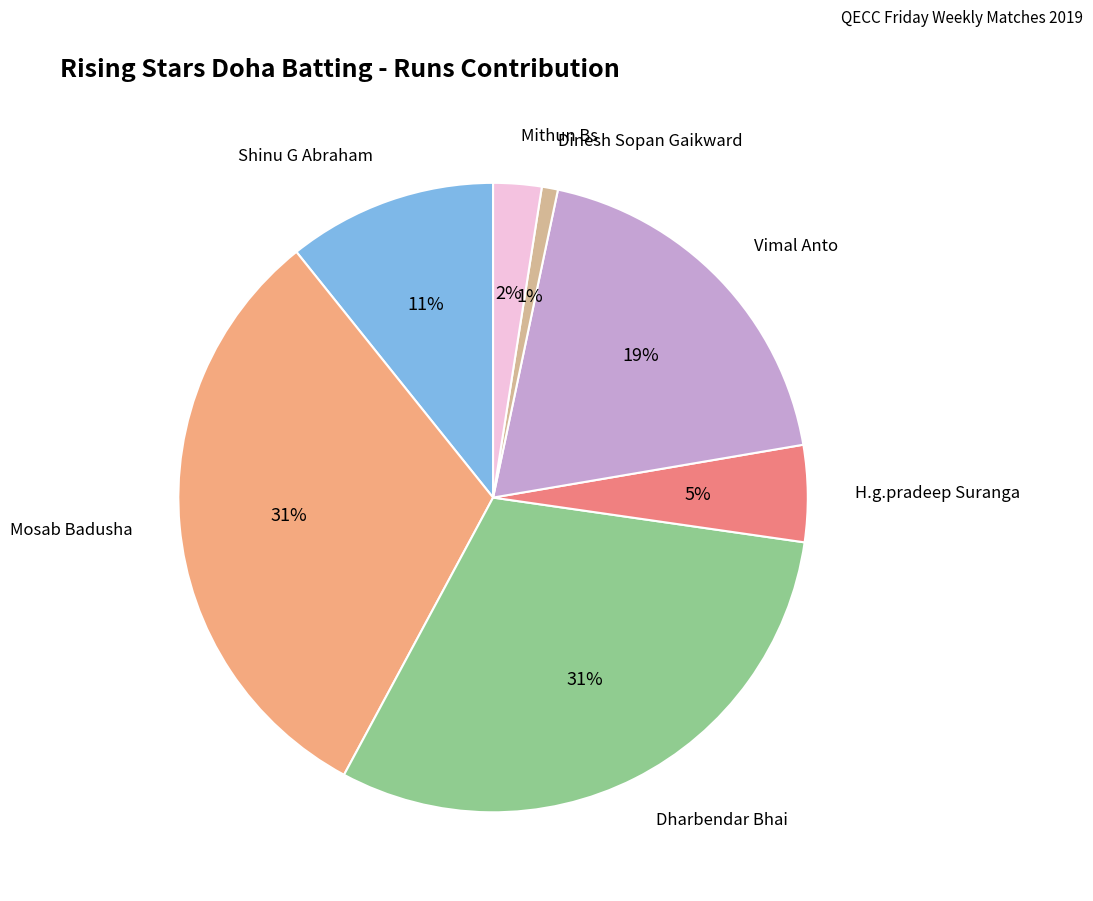

Does Dharbendar Bhai represent more than half of the total?

No